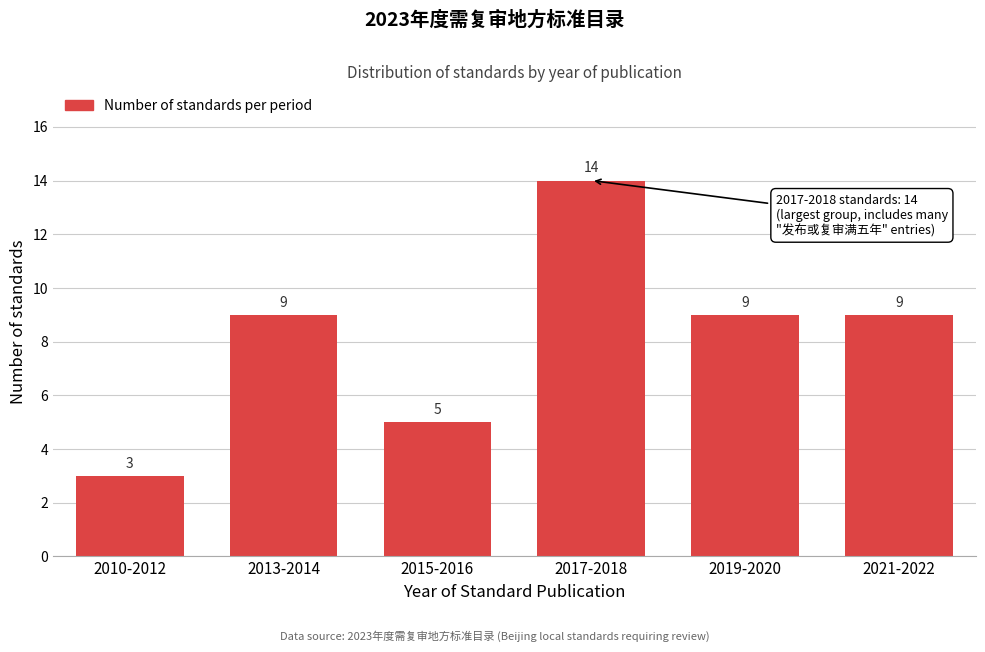

Reading left to right, what are all the values shown in this chart?

3	9	5	14	9	9